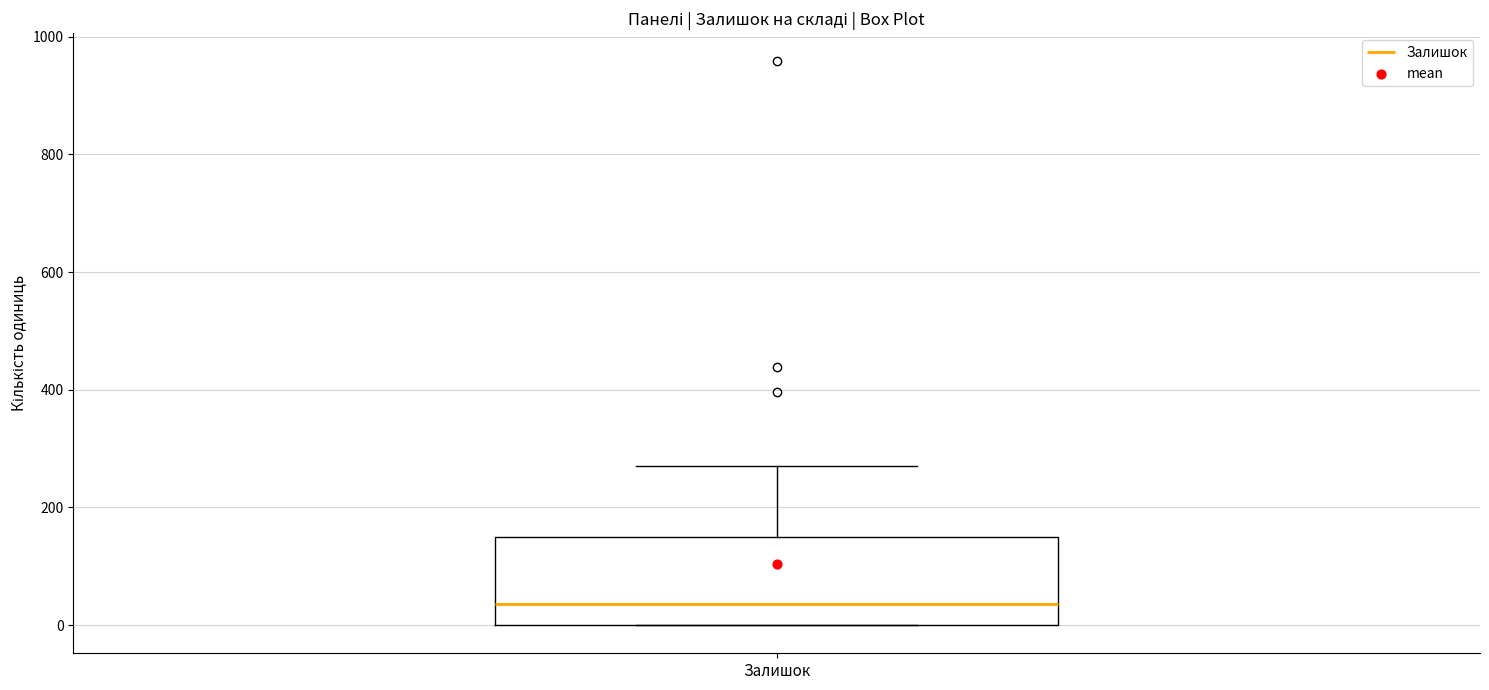

Read this box plot against the y-axis: the position of the median line, the range covered by the box, and the ends of both whiskers. The values are not printed on the chart, so give them approximately, as read against the axis.

median 40, box 0 to 140, whiskers 0 to 280